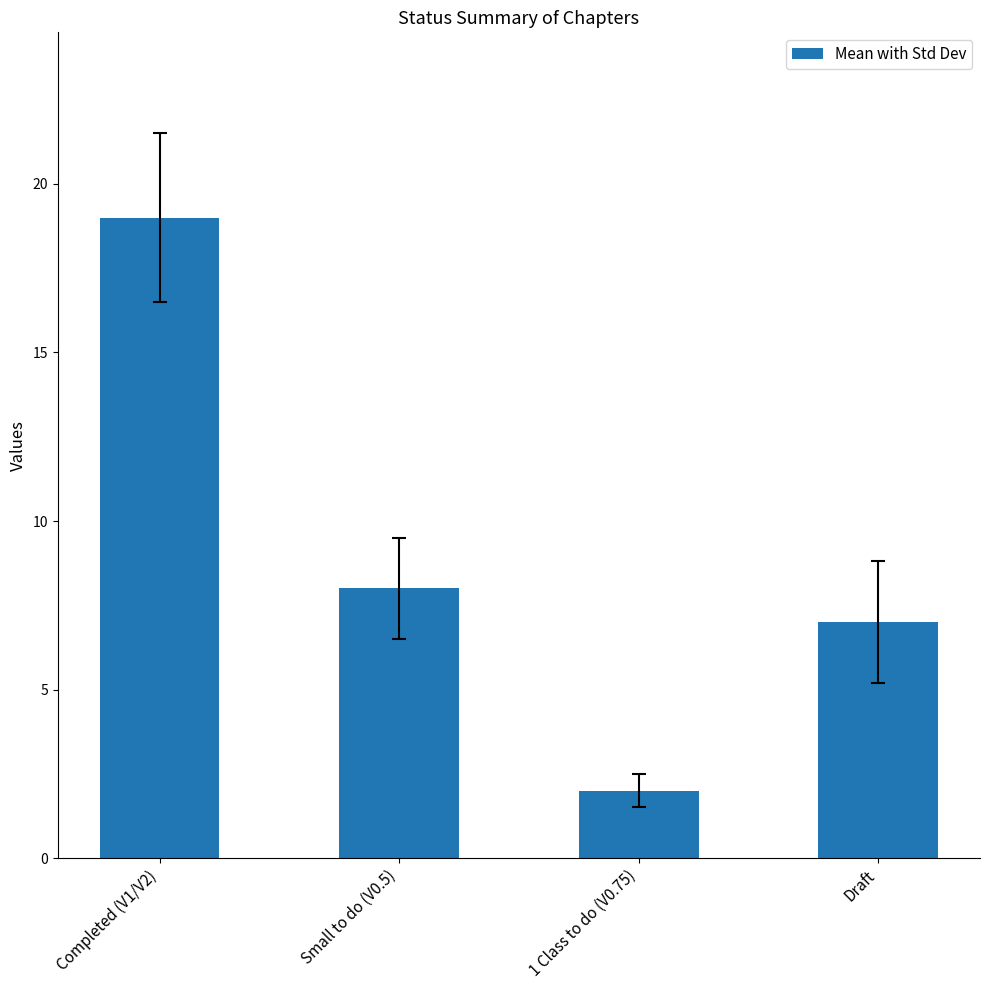

Reading left to right, transcribe all the data shown in this chart.

Completed (V1/V2)=19	Small to do (V0.5)=8	1 Class to do (V0.75)=2	Draft=7